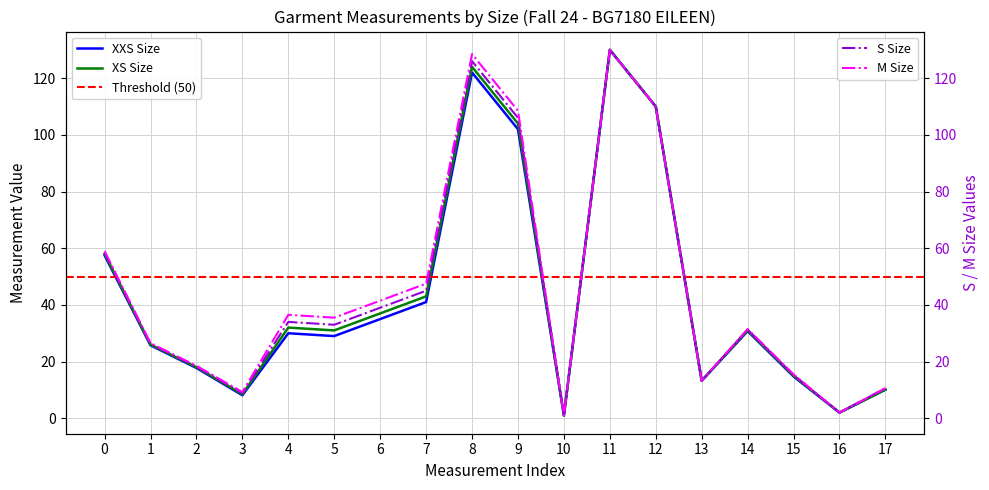

What is the difference between the XXS values at 17 and 8?

111.9